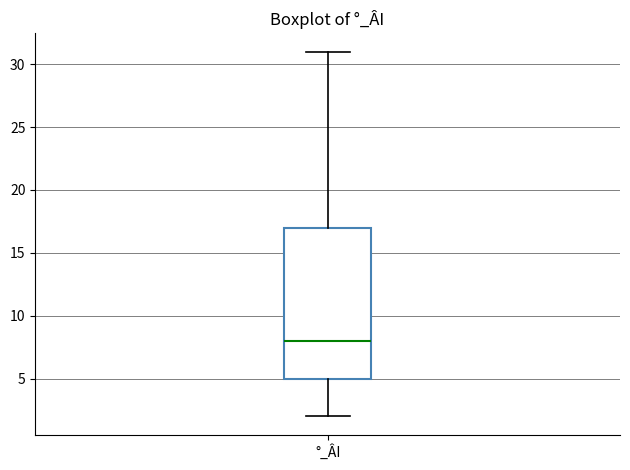

Read this box plot against the y-axis: the position of the median line, the range covered by the box, and the ends of both whiskers. The values are not printed on the chart, so give them approximately, as read against the axis.

median 8, box 5 to 17, whiskers 2 to 31